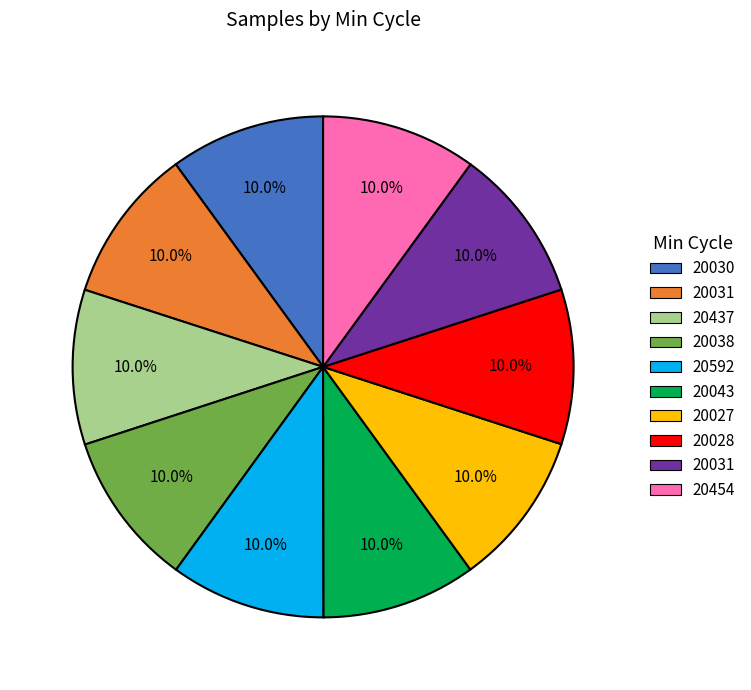

Does any single category account for the majority?

No